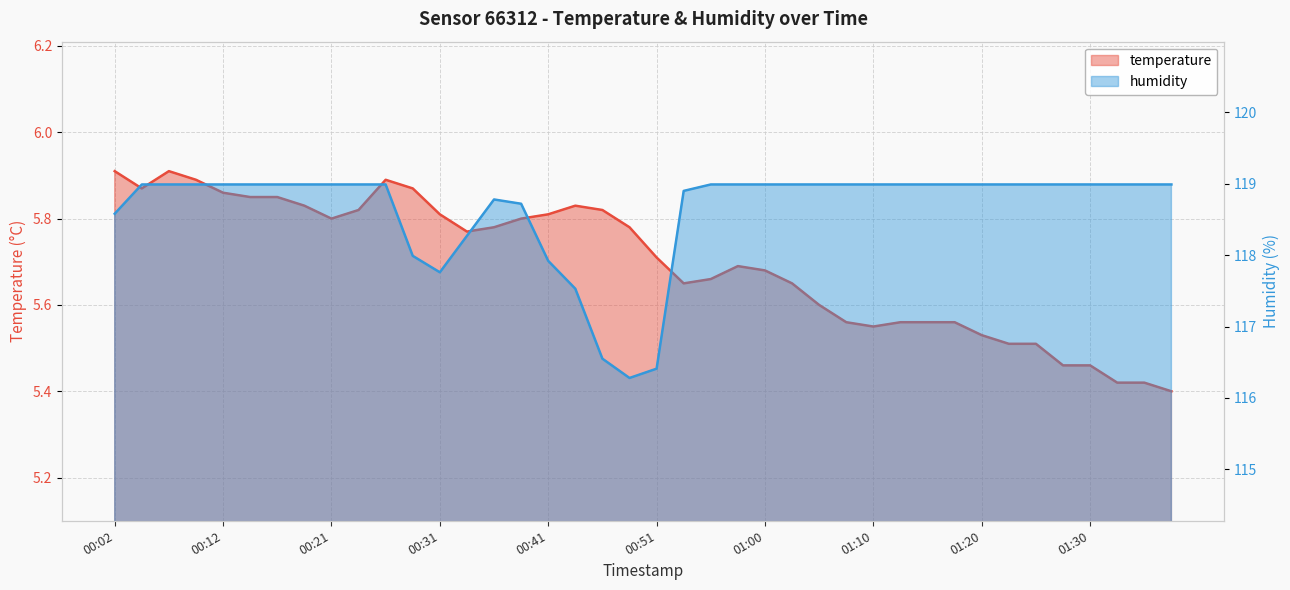

What is the minimum value shown in the chart?

5.4